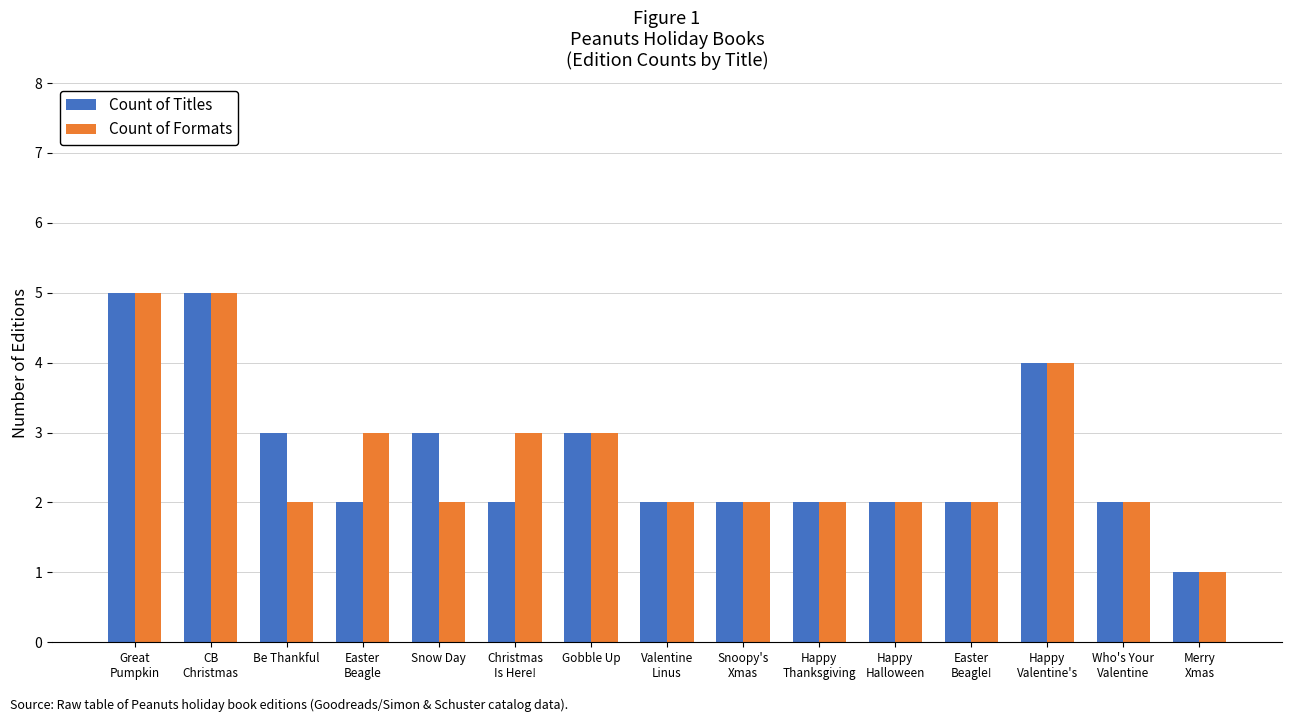

Is it true that Count of Titles equals 2 at Valentine
Linus?

True